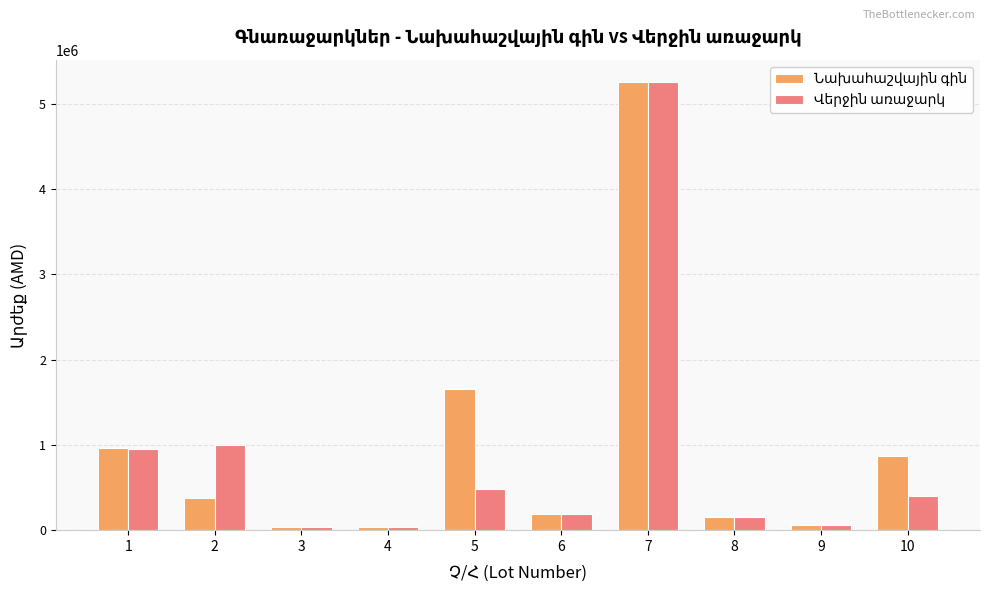

What is the spread (max minus min) of values at 10?

469700